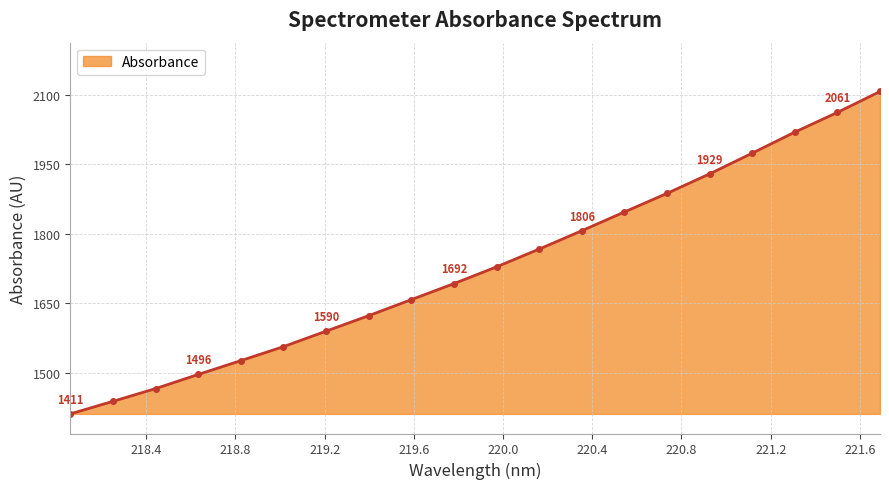

What is the minimum value shown in the chart?

1411.1